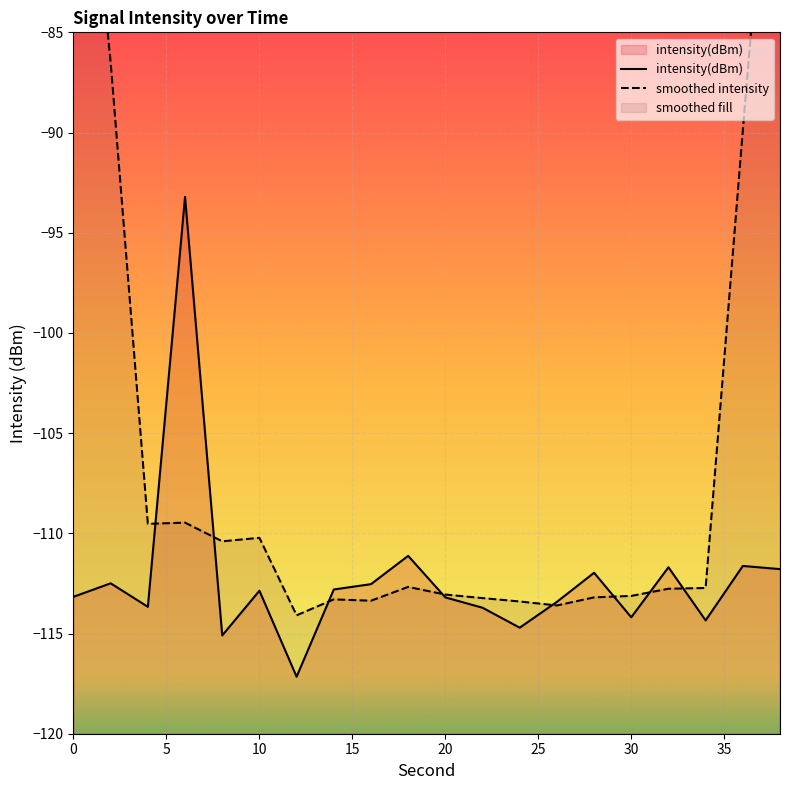

True or false: intensity(dBm) has a value of -114.2 at 30.

True